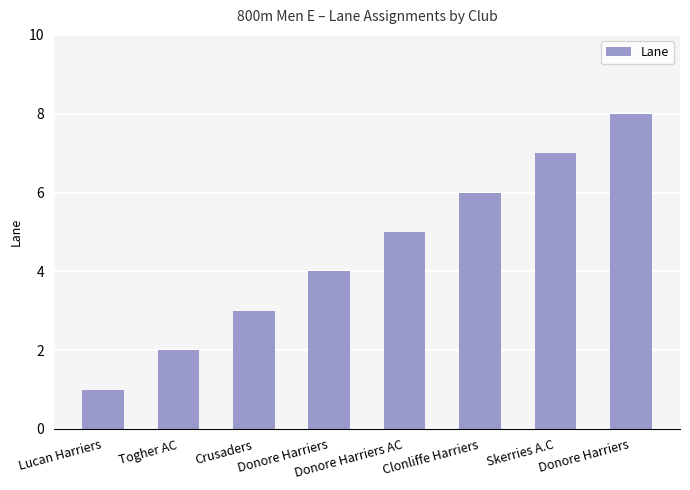

Does the chart contain any negative values?

No